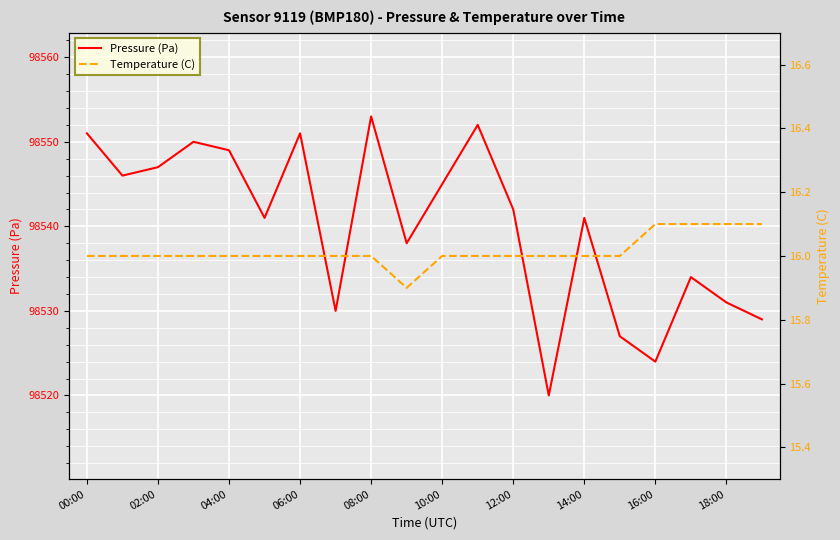

At how many categories does at least one series exceed 17527?

20